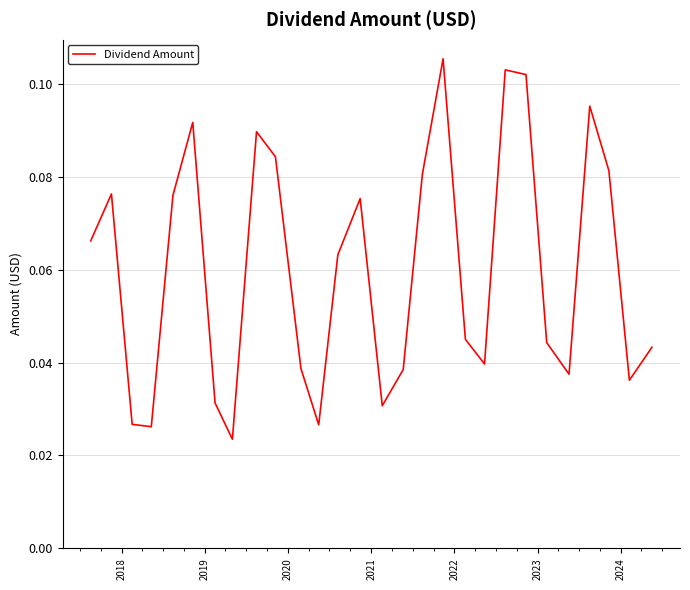

Does the chart display data point markers on the line(s)?

No